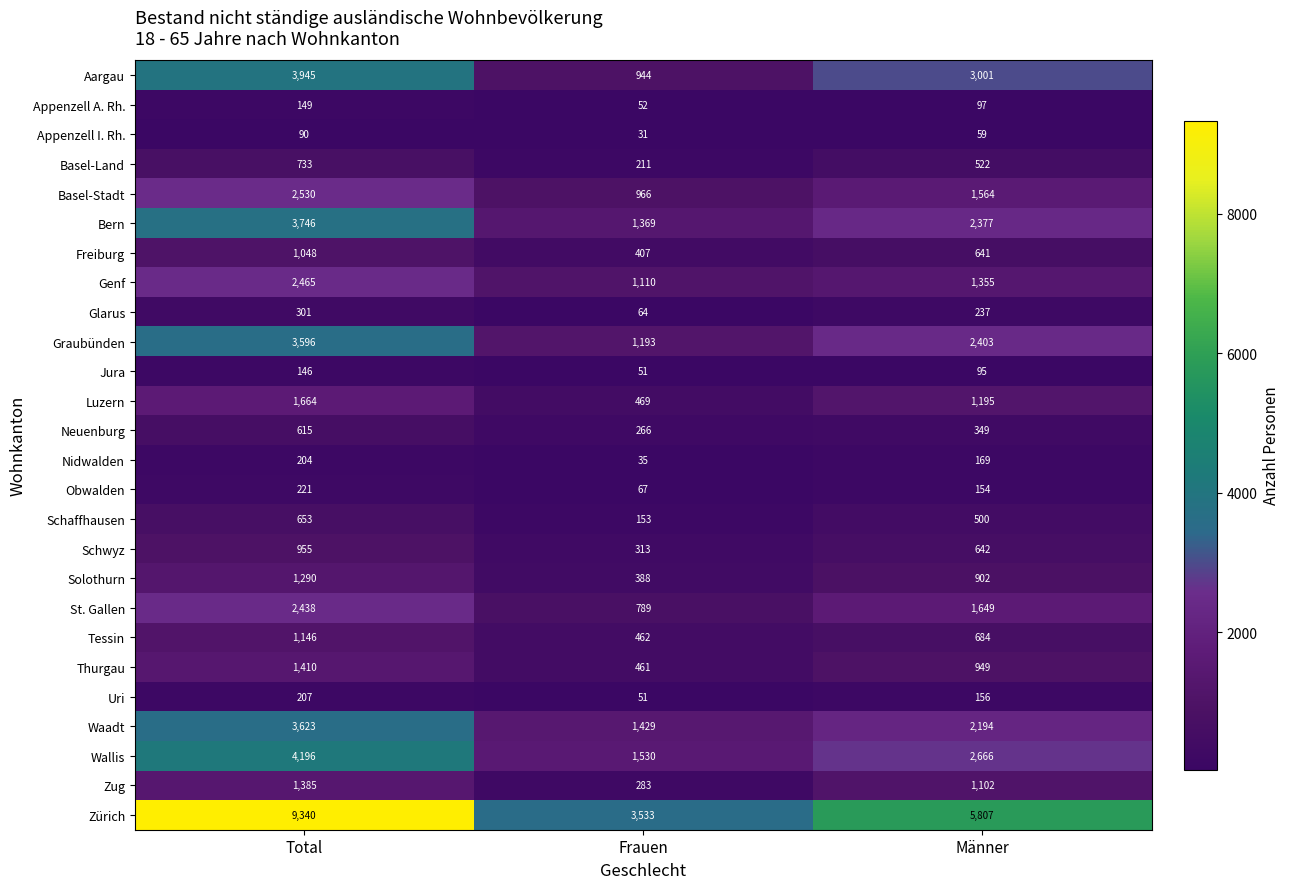

List the series in order of their peak value, highest first.

Zürich, Wallis, Aargau, Bern, Waadt, Graubünden, Basel-Stadt, Genf, St. Gallen, Luzern, Thurgau, Zug, Solothurn, Tessin, Freiburg, Schwyz, Basel-Land, Schaffhausen, Neuenburg, Glarus, Obwalden, Uri, Nidwalden, Appenzell A. Rh., Jura, Appenzell I. Rh.